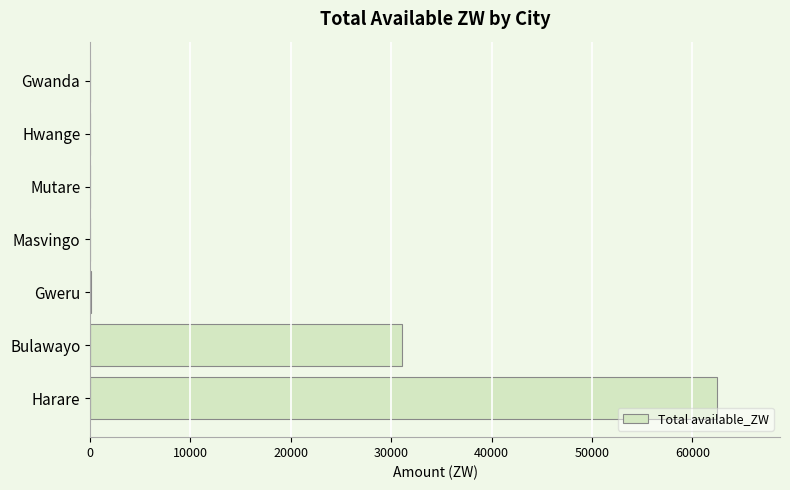

What is the sum of all values?

93727.7